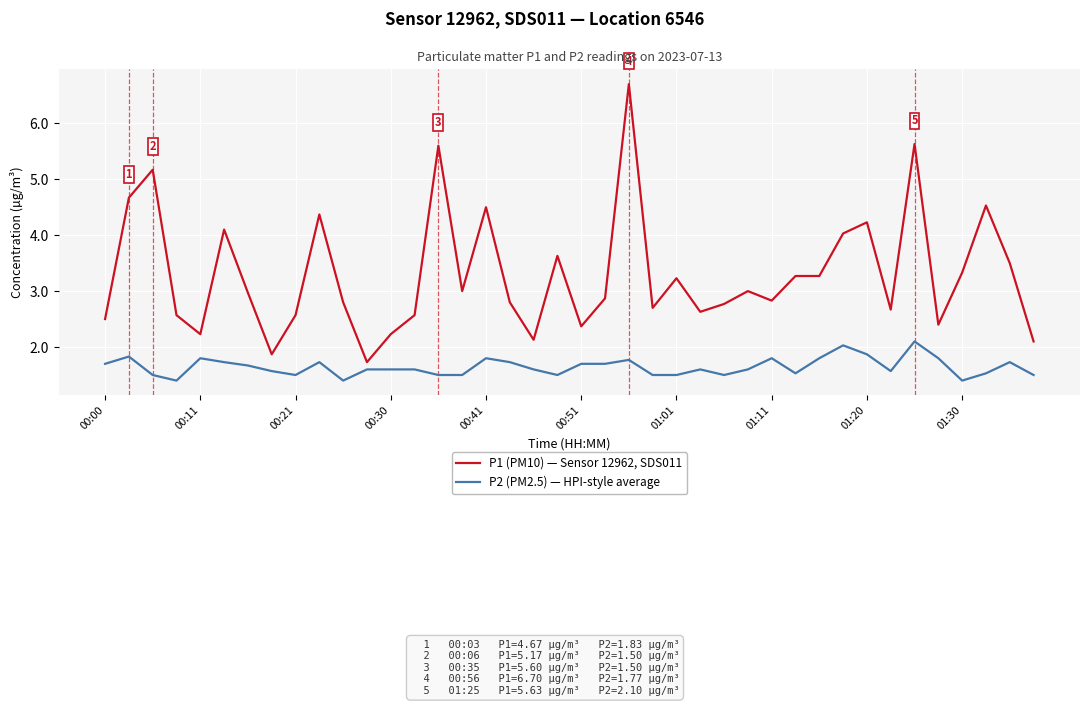

Does the chart display data point markers on the line(s)?

No